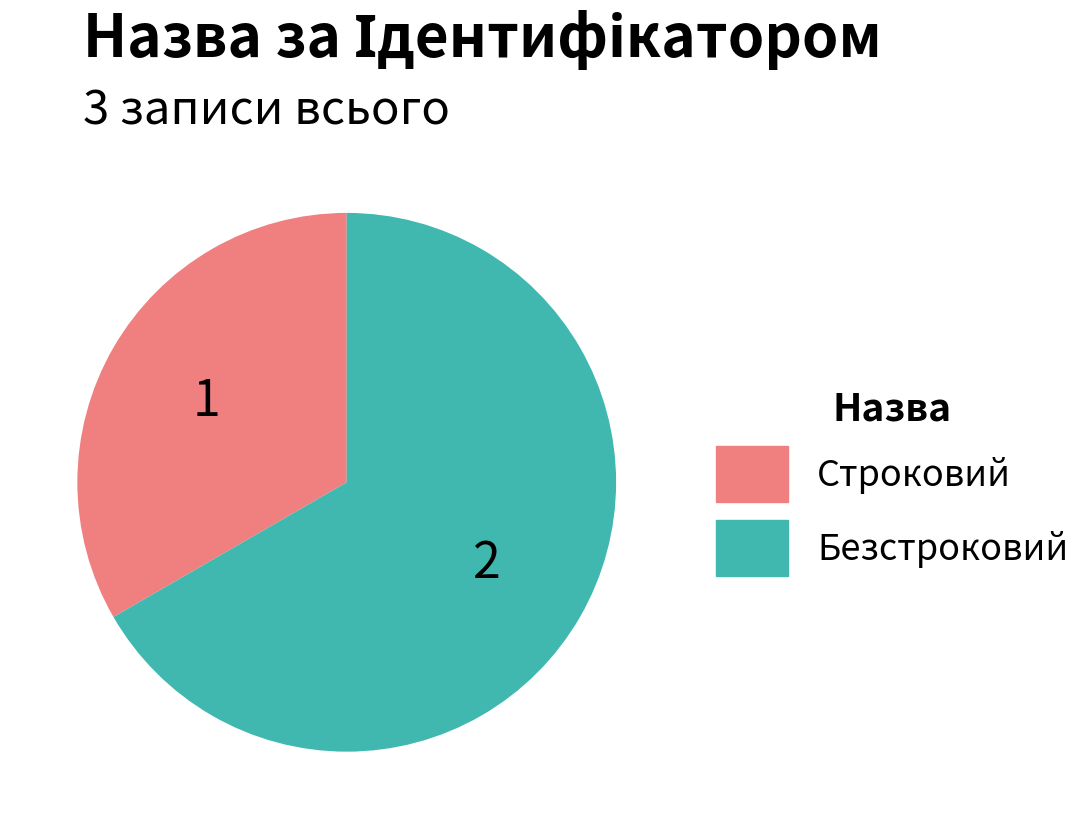

Rank the categories by value from lowest to highest.

Строковий, Безстроковий